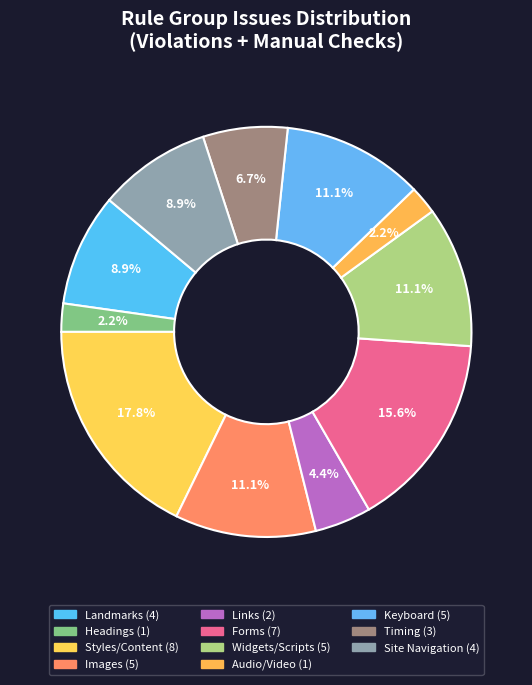

How many slices are in this pie chart?

11